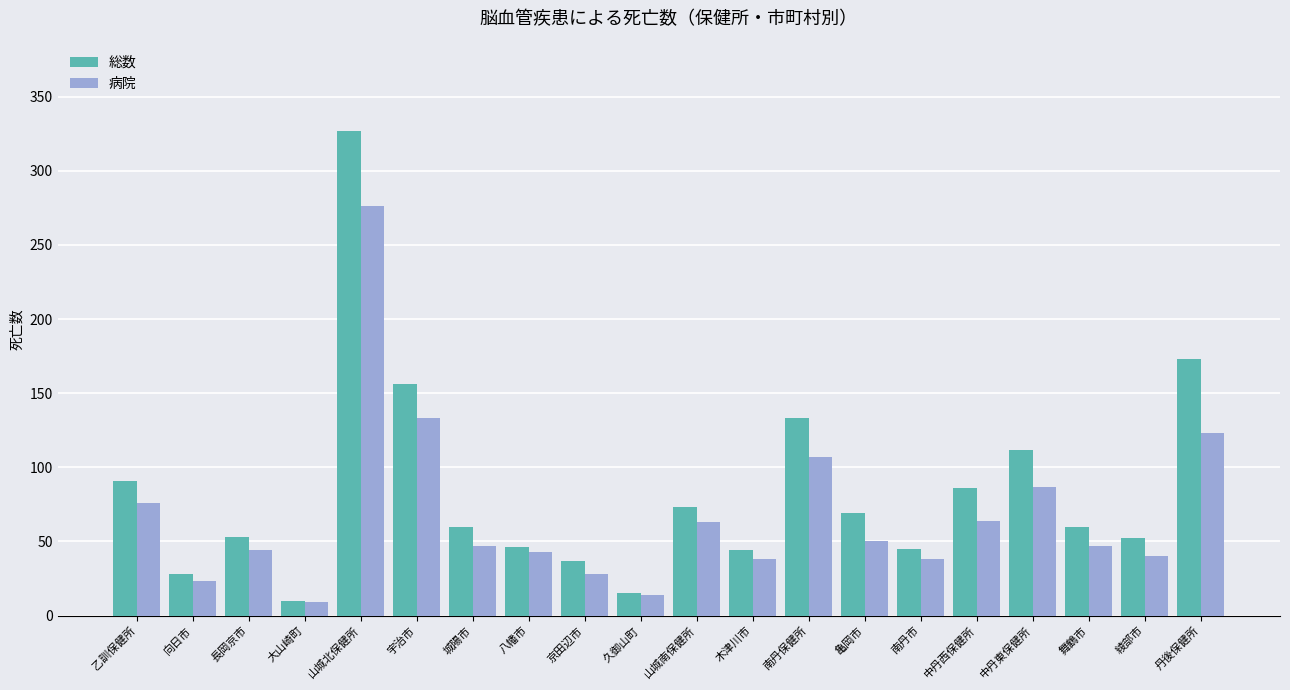

What is the smallest value displayed?

9